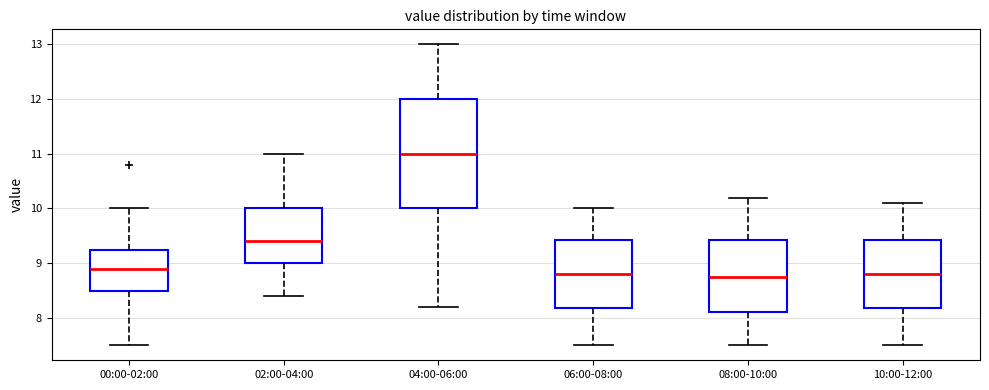

Reading left to right, read every box against the y-axis: the position of its median line, the range the box covers, and the ends of its whiskers. The values are not printed on the chart, so give them approximately, as read against the axis.

00:00-02:00: median 8.9, box 8.5 to 9.3, whiskers 7.5 to 10.0
02:00-04:00: median 9.4, box 9.0 to 10.0, whiskers 8.4 to 11.0
04:00-06:00: median 11.0, box 10.0 to 12.0, whiskers 8.2 to 13.0
06:00-08:00: median 8.8, box 8.2 to 9.4, whiskers 7.5 to 10.0
08:00-10:00: median 8.8, box 8.1 to 9.4, whiskers 7.5 to 10.2
10:00-12:00: median 8.8, box 8.2 to 9.4, whiskers 7.5 to 10.1